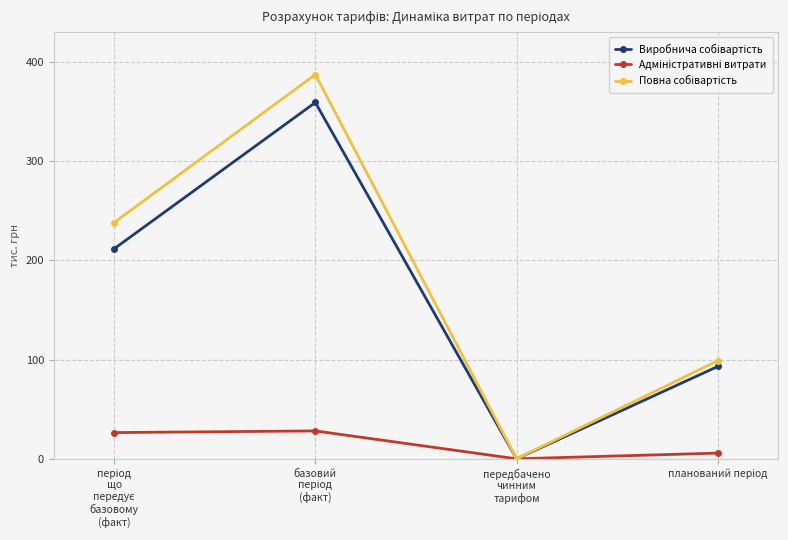

What is the greatest value displayed?

387.2